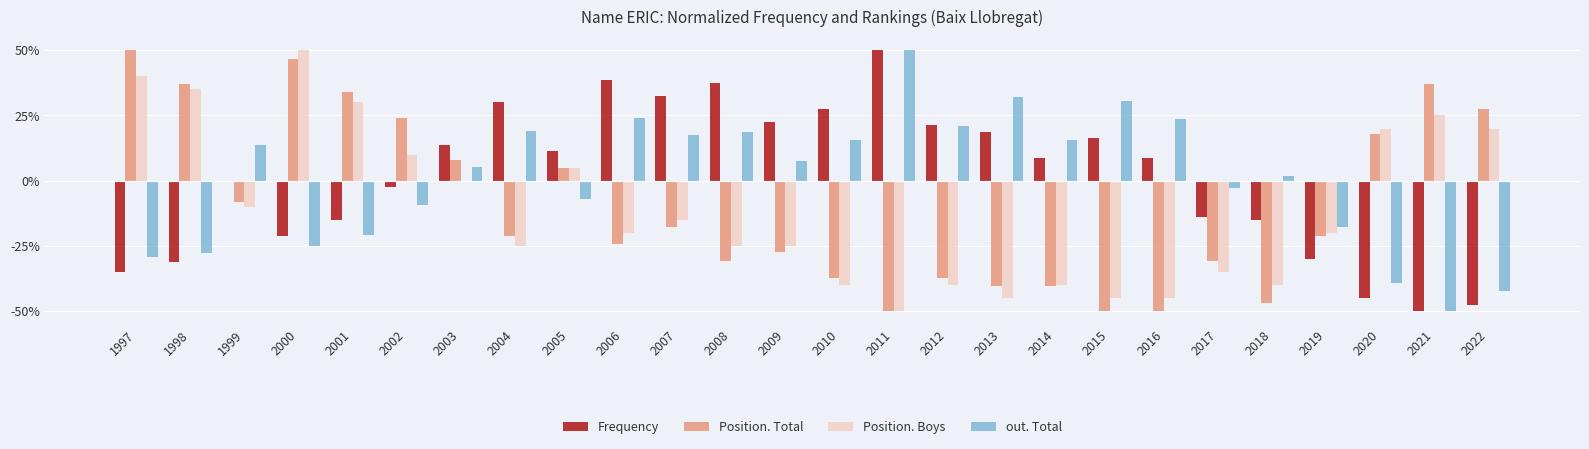

Does the chart contain stacked bars?

No